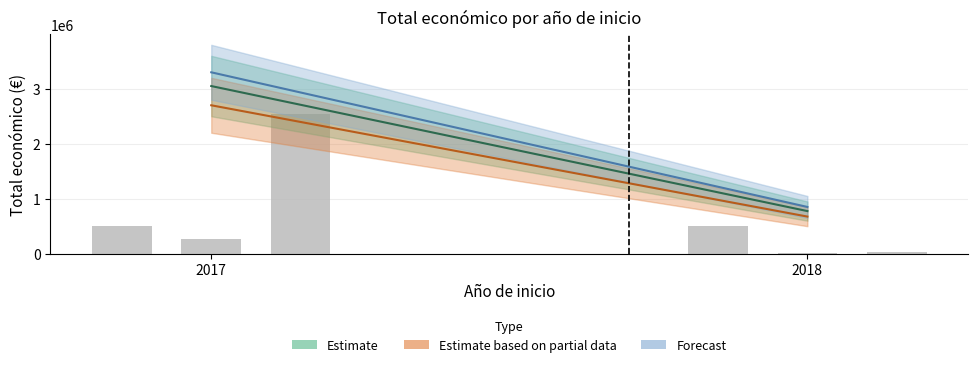

What is the greatest value displayed?

2546283